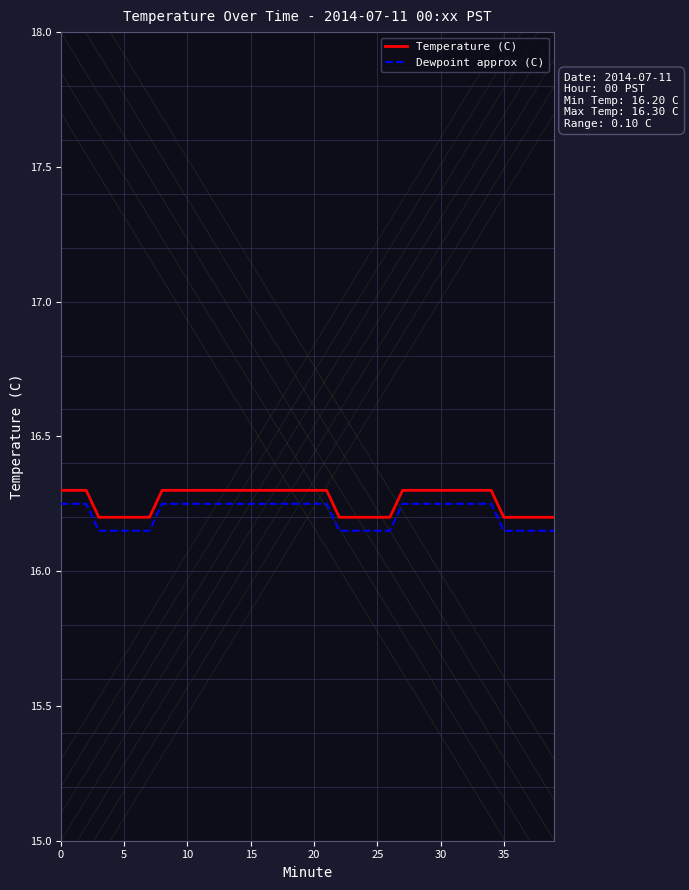

The Dewpoint approx (C) series shows 4.3 at 0. True or false?

False